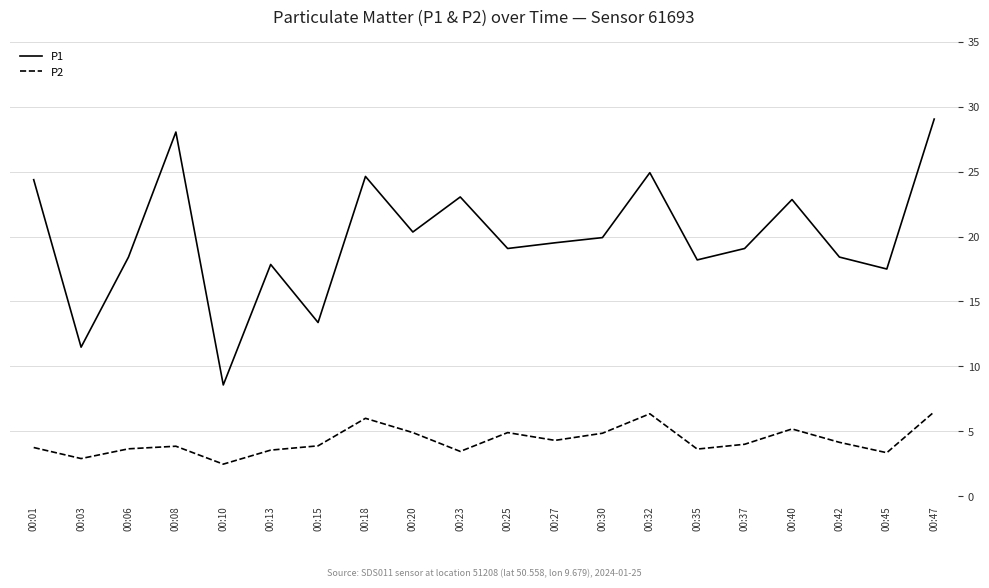

In P2, how many points are lower than both neighbors (excluding endpoints)?

6